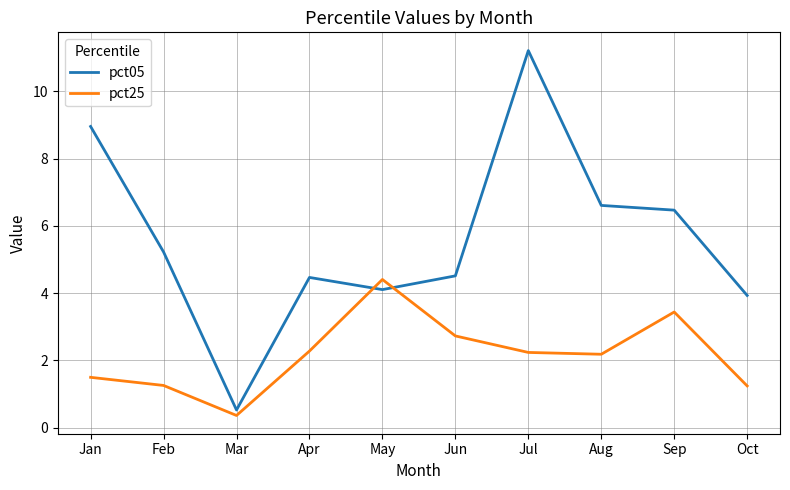

At how many categories does at least one series exceed 8?

2